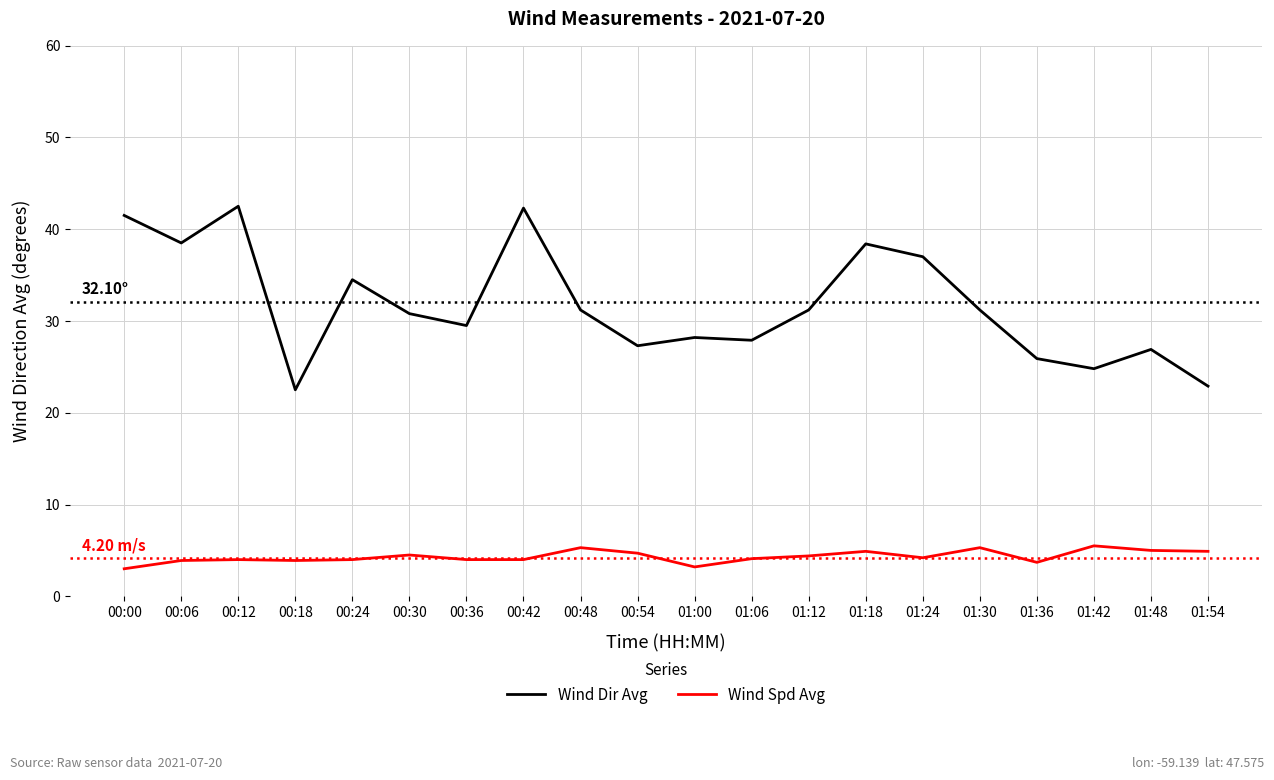

What is the difference between the second highest and second lowest values in the Wind Dir Avg series?

19.4